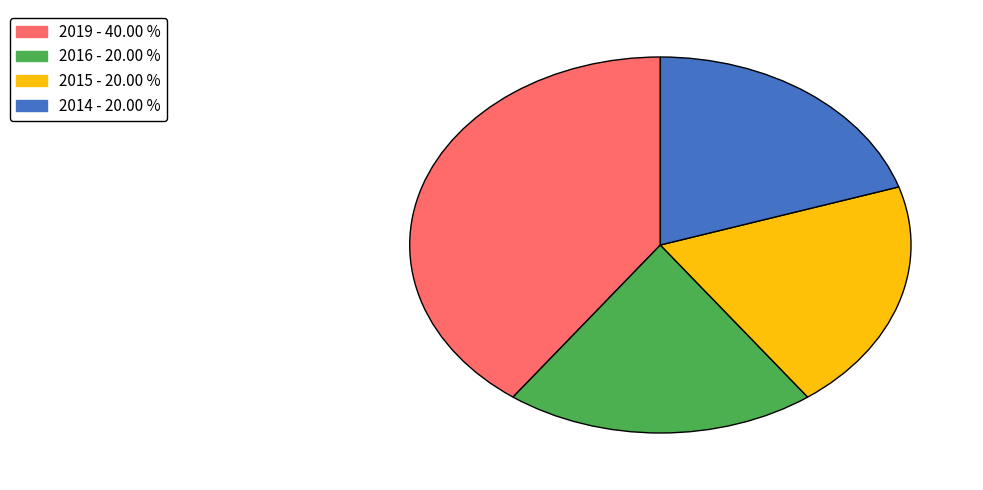

What is the largest slice in the pie chart?

2019